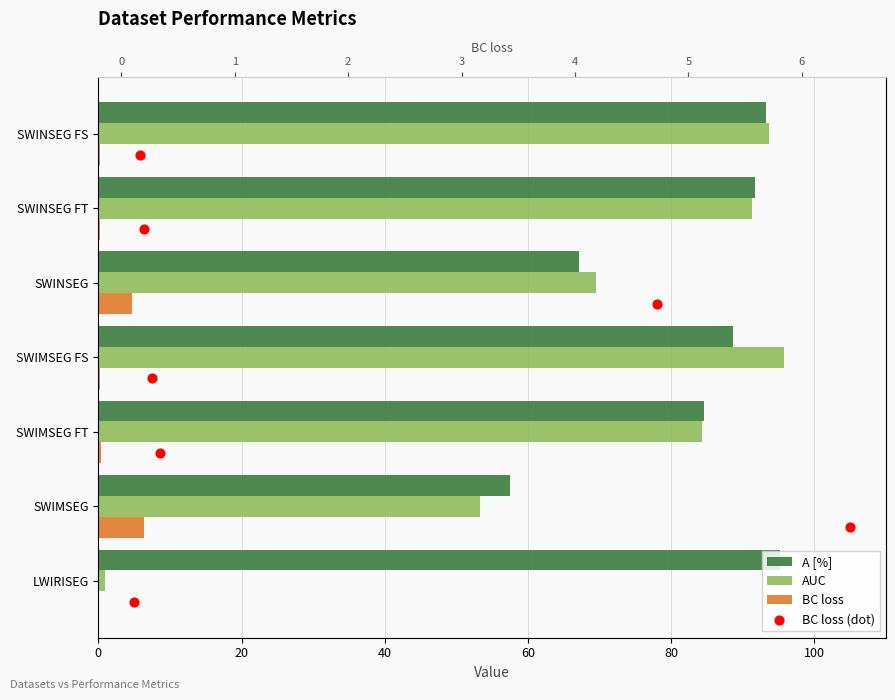

Which series reaches the maximum Y coordinate?

AUC